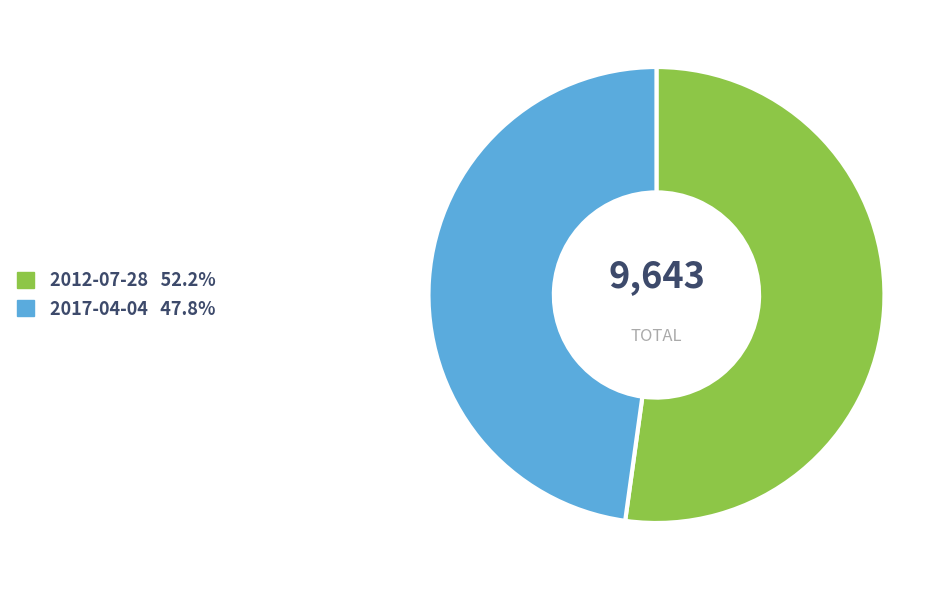

Is the sum of 2017-04-04 and 2012-07-28 greater than half?

Yes